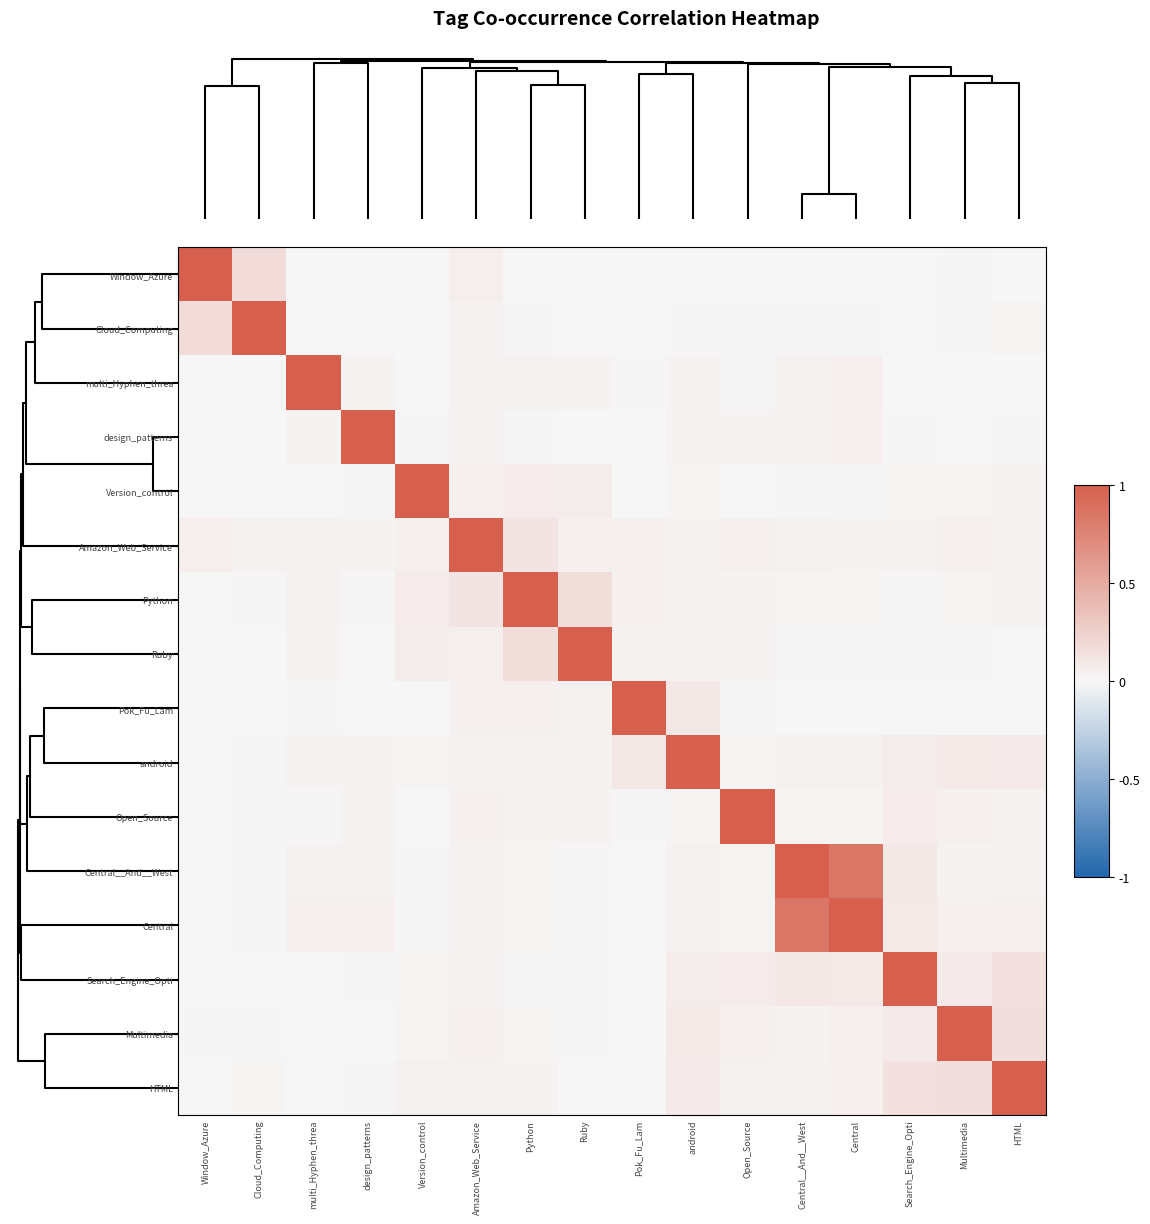

Reading left to right, transcribe all the data shown in this chart.

Window_Azure: Window_Azure=1.0	Cloud_Computing=0.2	multi_Hyphen_threa=0.0	design_patterns=0.0	Version_control=0.0	Amazon_Web_Service=0.1	Python=0.0	Ruby=0.0	Pok_Fu_Lam=0.0	android=0.0	Open_Source=0.0	Central__And__West=0.0	Central=0.0	Search_Engine_Opti=0.0	Multimedia=0.0	HTML=0.0
Cloud_Computing: Window_Azure=0.2	Cloud_Computing=1.0	multi_Hyphen_threa=0.0	design_patterns=0.0	Version_control=0.0	Amazon_Web_Service=0.0	Python=0.0	Ruby=0.0	Pok_Fu_Lam=0.0	android=0.0	Open_Source=0.0	Central__And__West=0.0	Central=0.0	Search_Engine_Opti=0.0	Multimedia=0.0	HTML=0.0
multi_Hyphen_threa: Window_Azure=0.0	Cloud_Computing=0.0	multi_Hyphen_threa=1.0	design_patterns=0.0	Version_control=0.0	Amazon_Web_Service=0.0	Python=0.0	Ruby=0.0	Pok_Fu_Lam=0.0	android=0.0	Open_Source=0.0	Central__And__West=0.0	Central=0.0	Search_Engine_Opti=0.0	Multimedia=0.0	HTML=0.0
design_patterns: Window_Azure=0.0	Cloud_Computing=0.0	multi_Hyphen_threa=0.0	design_patterns=1.0	Version_control=0.0	Amazon_Web_Service=0.0	Python=0.0	Ruby=0.0	Pok_Fu_Lam=0.0	android=0.0	Open_Source=0.0	Central__And__West=0.0	Central=0.0	Search_Engine_Opti=0.0	Multimedia=0.0	HTML=0.0
Version_control: Window_Azure=0.0	Cloud_Computing=0.0	multi_Hyphen_threa=0.0	design_patterns=0.0	Version_control=1.0	Amazon_Web_Service=0.1	Python=0.1	Ruby=0.1	Pok_Fu_Lam=0.0	android=0.0	Open_Source=0.0	Central__And__West=0.0	Central=0.0	Search_Engine_Opti=0.0	Multimedia=0.0	HTML=0.0
Amazon_Web_Service: Window_Azure=0.1	Cloud_Computing=0.0	multi_Hyphen_threa=0.0	design_patterns=0.0	Version_control=0.1	Amazon_Web_Service=1.0	Python=0.1	Ruby=0.0	Pok_Fu_Lam=0.0	android=0.0	Open_Source=0.0	Central__And__West=0.0	Central=0.0	Search_Engine_Opti=0.0	Multimedia=0.0	HTML=0.0
Python: Window_Azure=0.0	Cloud_Computing=0.0	multi_Hyphen_threa=0.0	design_patterns=0.0	Version_control=0.1	Amazon_Web_Service=0.1	Python=1.0	Ruby=0.2	Pok_Fu_Lam=0.0	android=0.0	Open_Source=0.0	Central__And__West=0.0	Central=0.0	Search_Engine_Opti=0.0	Multimedia=0.0	HTML=0.0
Ruby: Window_Azure=0.0	Cloud_Computing=0.0	multi_Hyphen_threa=0.0	design_patterns=0.0	Version_control=0.1	Amazon_Web_Service=0.0	Python=0.2	Ruby=1.0	Pok_Fu_Lam=0.0	android=0.0	Open_Source=0.0	Central__And__West=0.0	Central=0.0	Search_Engine_Opti=0.0	Multimedia=0.0	HTML=0.0
Pok_Fu_Lam: Window_Azure=0.0	Cloud_Computing=0.0	multi_Hyphen_threa=0.0	design_patterns=0.0	Version_control=0.0	Amazon_Web_Service=0.0	Python=0.0	Ruby=0.0	Pok_Fu_Lam=1.0	android=0.1	Open_Source=0.0	Central__And__West=0.0	Central=0.0	Search_Engine_Opti=0.0	Multimedia=0.0	HTML=0.0
android: Window_Azure=0.0	Cloud_Computing=0.0	multi_Hyphen_threa=0.0	design_patterns=0.0	Version_control=0.0	Amazon_Web_Service=0.0	Python=0.0	Ruby=0.0	Pok_Fu_Lam=0.1	android=1.0	Open_Source=0.0	Central__And__West=0.0	Central=0.0	Search_Engine_Opti=0.1	Multimedia=0.1	HTML=0.1
Open_Source: Window_Azure=0.0	Cloud_Computing=0.0	multi_Hyphen_threa=0.0	design_patterns=0.0	Version_control=0.0	Amazon_Web_Service=0.0	Python=0.0	Ruby=0.0	Pok_Fu_Lam=0.0	android=0.0	Open_Source=1.0	Central__And__West=0.0	Central=0.0	Search_Engine_Opti=0.1	Multimedia=0.0	HTML=0.0
Central__And__West: Window_Azure=0.0	Cloud_Computing=0.0	multi_Hyphen_threa=0.0	design_patterns=0.0	Version_control=0.0	Amazon_Web_Service=0.0	Python=0.0	Ruby=0.0	Pok_Fu_Lam=0.0	android=0.0	Open_Source=0.0	Central__And__West=1.0	Central=0.8	Search_Engine_Opti=0.1	Multimedia=0.0	HTML=0.0
Central: Window_Azure=0.0	Cloud_Computing=0.0	multi_Hyphen_threa=0.0	design_patterns=0.0	Version_control=0.0	Amazon_Web_Service=0.0	Python=0.0	Ruby=0.0	Pok_Fu_Lam=0.0	android=0.0	Open_Source=0.0	Central__And__West=0.8	Central=1.0	Search_Engine_Opti=0.1	Multimedia=0.0	HTML=0.0
Search_Engine_Opti: Window_Azure=0.0	Cloud_Computing=0.0	multi_Hyphen_threa=0.0	design_patterns=0.0	Version_control=0.0	Amazon_Web_Service=0.0	Python=0.0	Ruby=0.0	Pok_Fu_Lam=0.0	android=0.1	Open_Source=0.1	Central__And__West=0.1	Central=0.1	Search_Engine_Opti=1.0	Multimedia=0.1	HTML=0.1
Multimedia: Window_Azure=0.0	Cloud_Computing=0.0	multi_Hyphen_threa=0.0	design_patterns=0.0	Version_control=0.0	Amazon_Web_Service=0.0	Python=0.0	Ruby=0.0	Pok_Fu_Lam=0.0	android=0.1	Open_Source=0.0	Central__And__West=0.0	Central=0.0	Search_Engine_Opti=0.1	Multimedia=1.0	HTML=0.2
HTML: Window_Azure=0.0	Cloud_Computing=0.0	multi_Hyphen_threa=0.0	design_patterns=0.0	Version_control=0.0	Amazon_Web_Service=0.0	Python=0.0	Ruby=0.0	Pok_Fu_Lam=0.0	android=0.1	Open_Source=0.0	Central__And__West=0.0	Central=0.0	Search_Engine_Opti=0.1	Multimedia=0.2	HTML=1.0